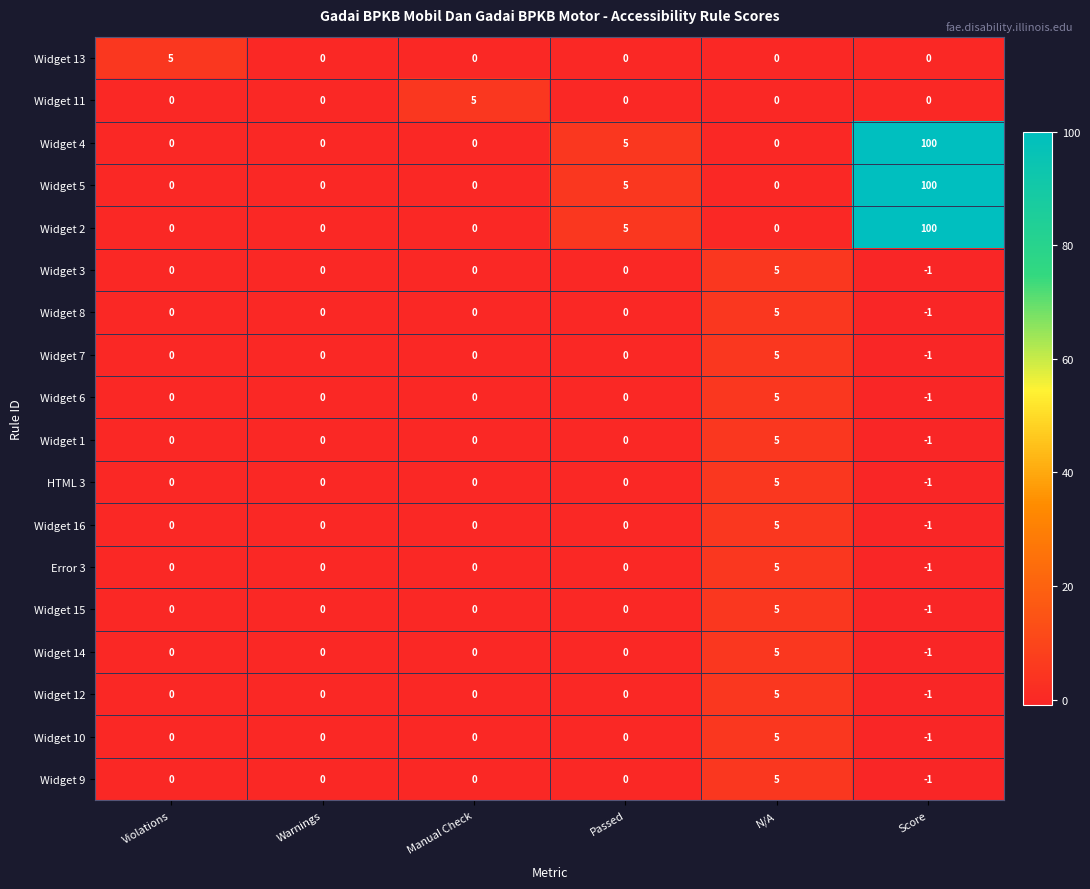

At how many categories does at least one series exceed 95?

1